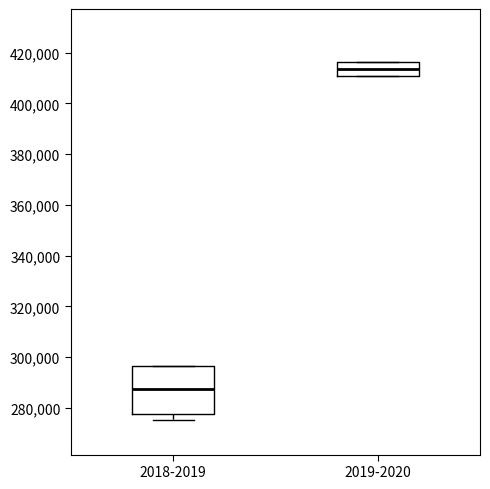

Where does the lower whisker of the box for 2018-2019 end on the y-axis? The values are not printed on the chart, so give them approximately, as read against the axis.

276000